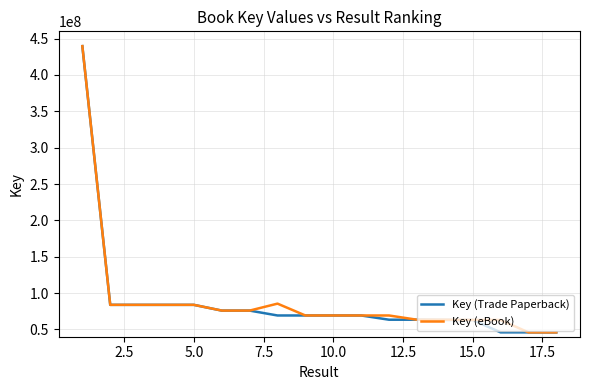

Which series has the widest spread of values?

Key (Trade Paperback)